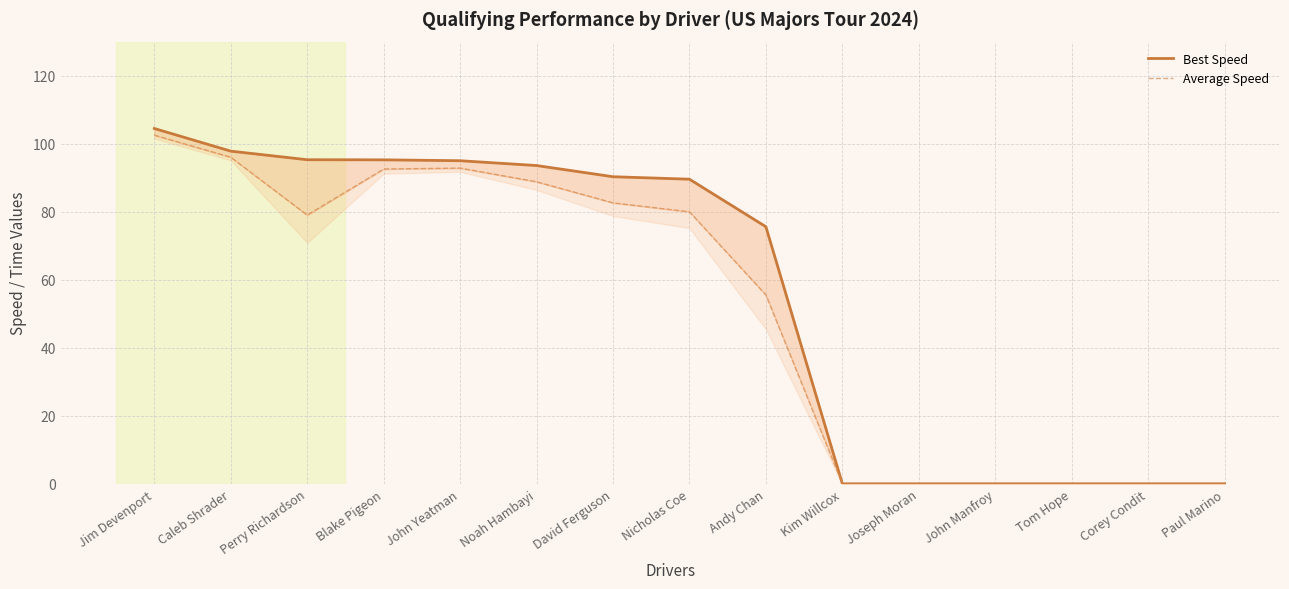

What value does the Best Speed series have at David Ferguson?

90.3